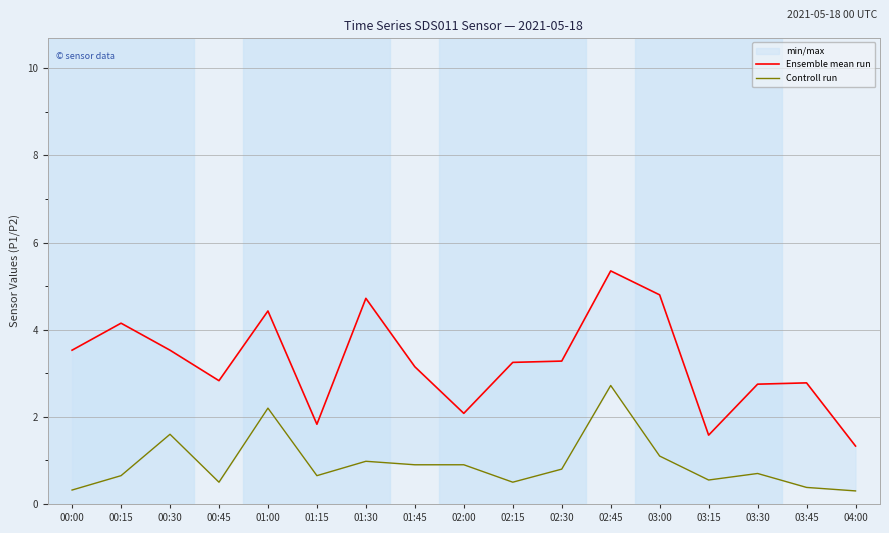

What is the maximum value for Controll run?

2.7